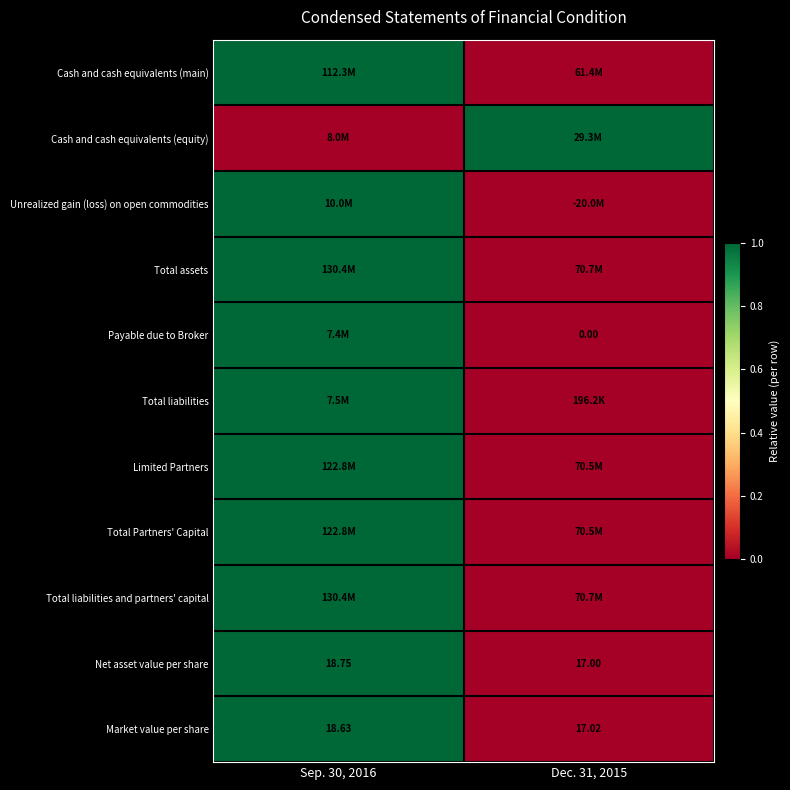

Is the value of Net asset value per share at Dec. 31, 2015 greater than the value of Market value per share at Sep. 30, 2016?

No